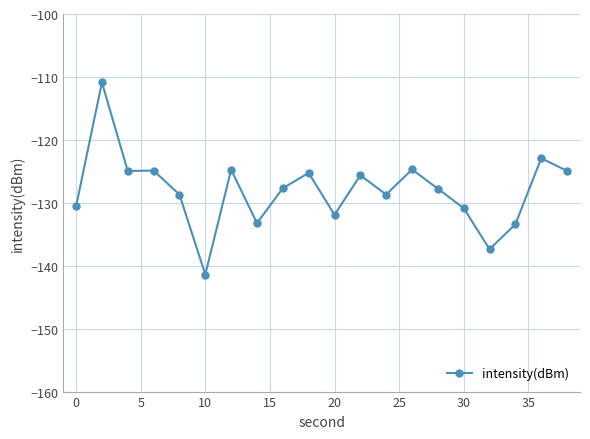

What is the value of the 20th point from the left?

-124.9